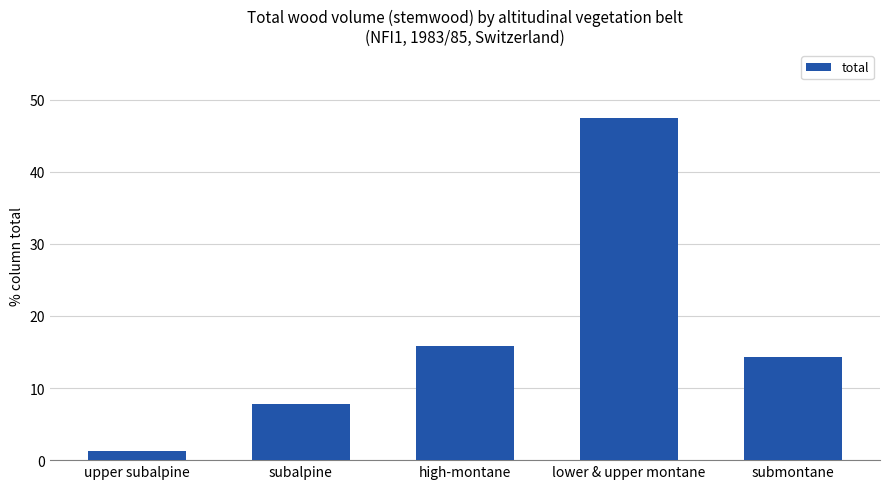

How many data points are above 14?

3